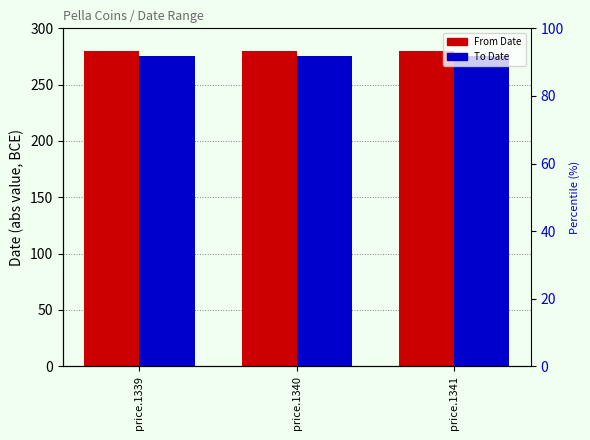

Which label corresponds to the smallest value in the chart?

price.1339